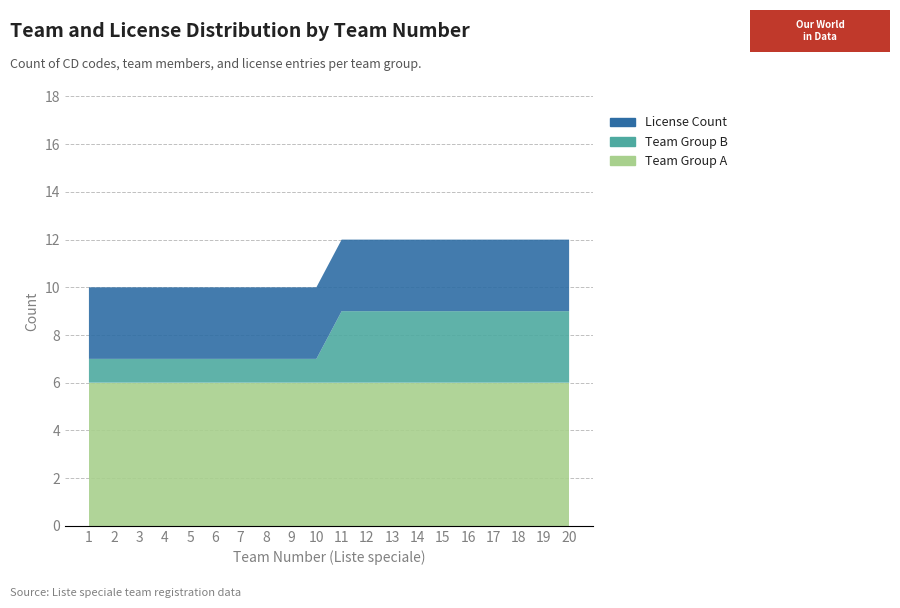

Reading right to left, list all the values displayed in this chart.

Team Group A: 20=6	19=6	18=6	17=6	16=6	15=6	14=6	13=6	12=6	11=6	10=6	9=6	8=6	7=6	6=6	5=6	4=6	3=6	2=6	1=6
Team Group B: 20=3	19=3	18=3	17=3	16=3	15=3	14=3	13=3	12=3	11=3	10=1	9=1	8=1	7=1	6=1	5=1	4=1	3=1	2=1	1=1
License Count: 20=3	19=3	18=3	17=3	16=3	15=3	14=3	13=3	12=3	11=3	10=3	9=3	8=3	7=3	6=3	5=3	4=3	3=3	2=3	1=3